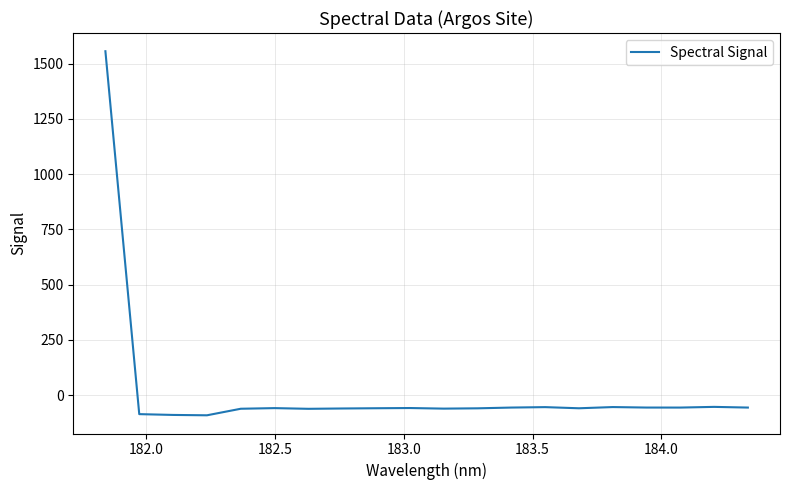

What is the difference between the maximum and minimum values?

1647.0